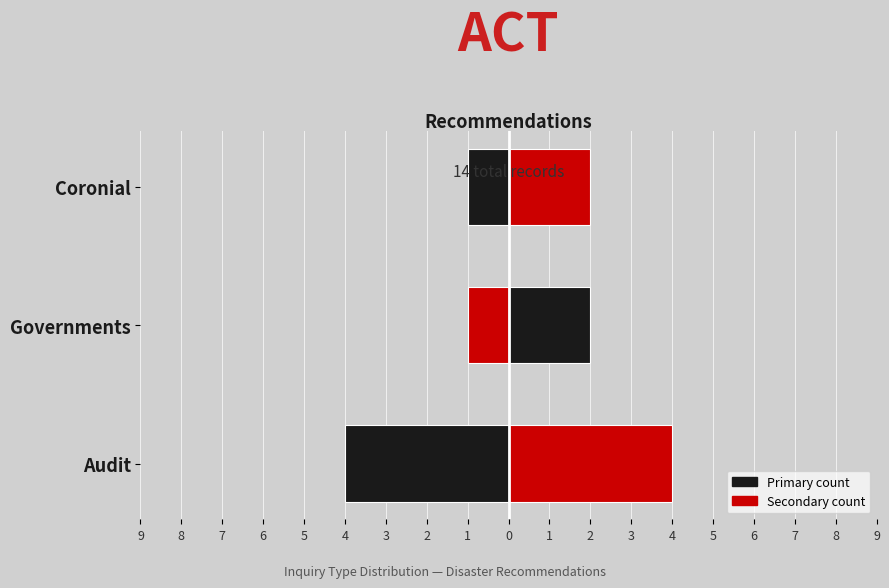

Which has a higher value, Coronial or Audit?

Coronial